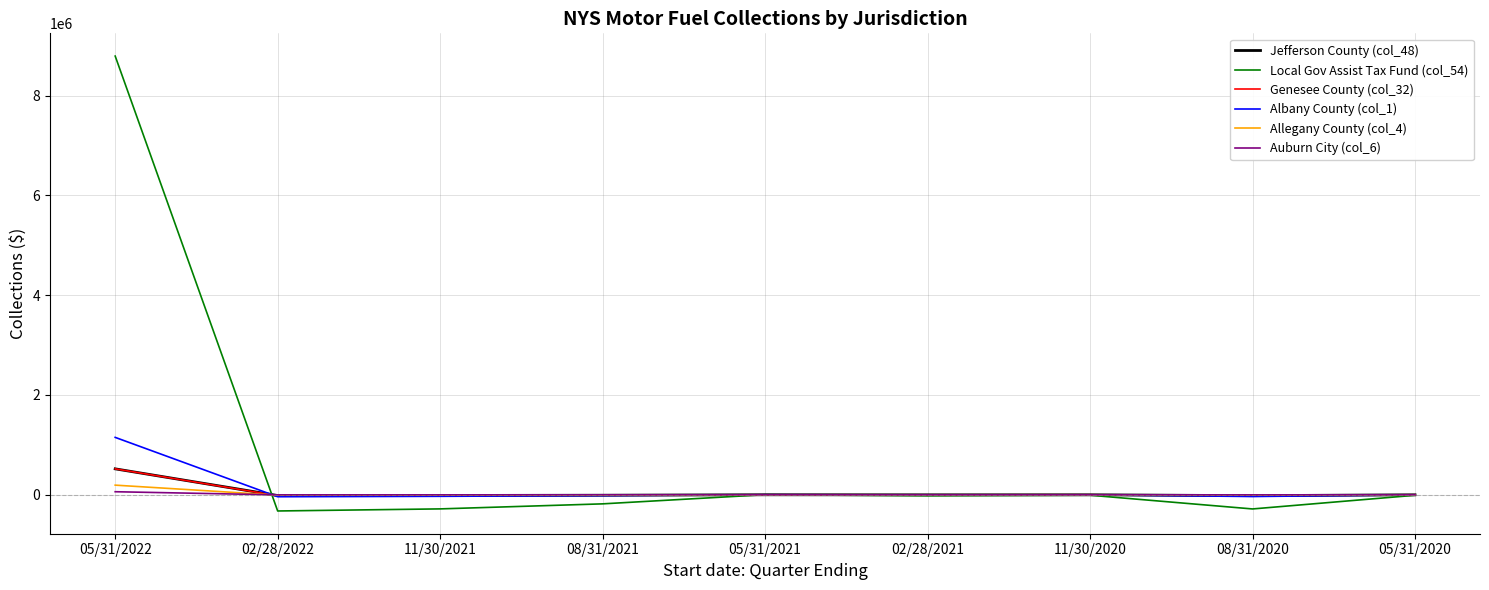

What is the difference between the maximum and second lowest values in the Local Gov Assist Tax Fund (col_54) series?

9075894.6